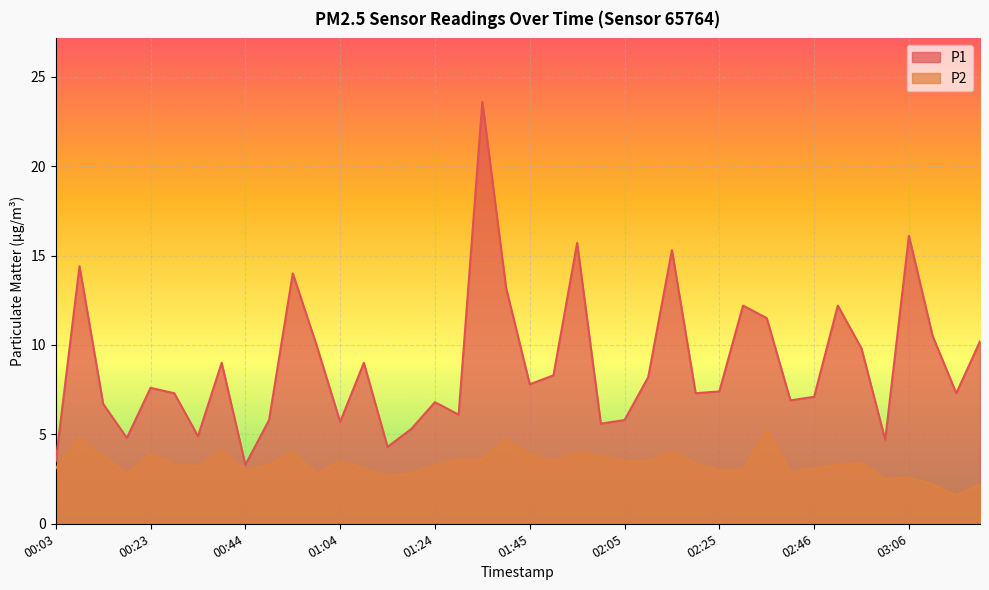

Does the chart display data point markers on the line(s)?

No